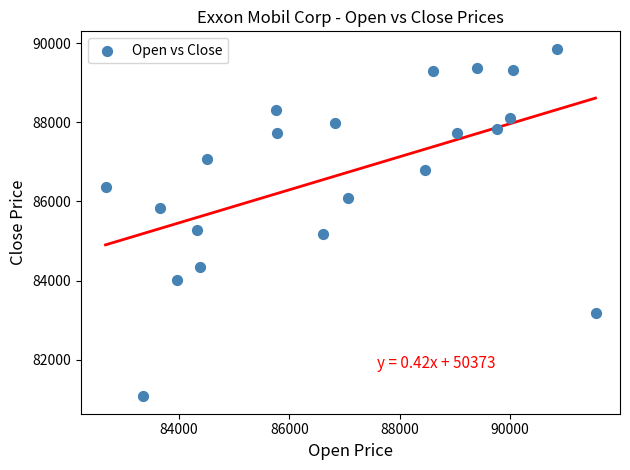

What Y value in the scatter plot is closest to 85467?

85285